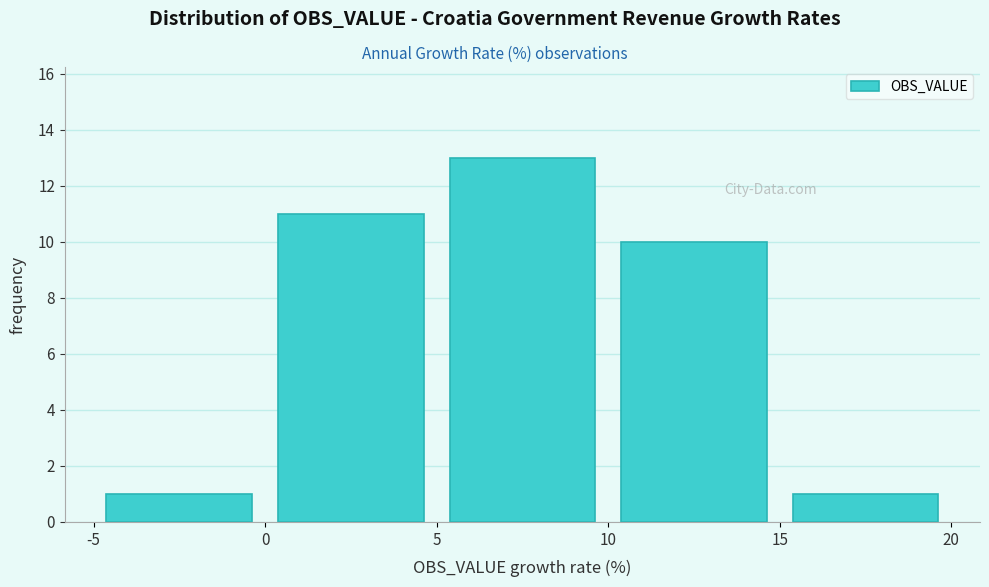

How tall is the bar that spans -5 to 0 on the x-axis? The values are not printed on the chart, so give them approximately, as read against the axis.

1